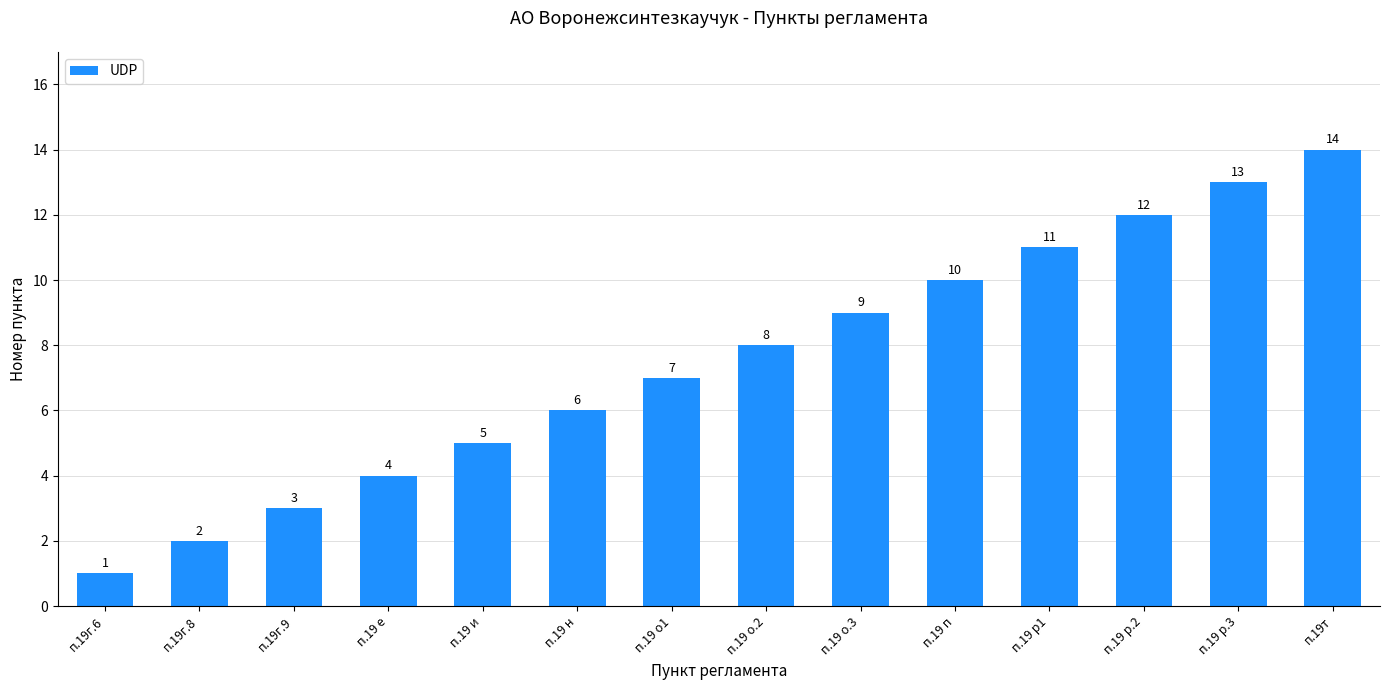

What is the sum of the values at п.19 о.2 and п.19т?

22